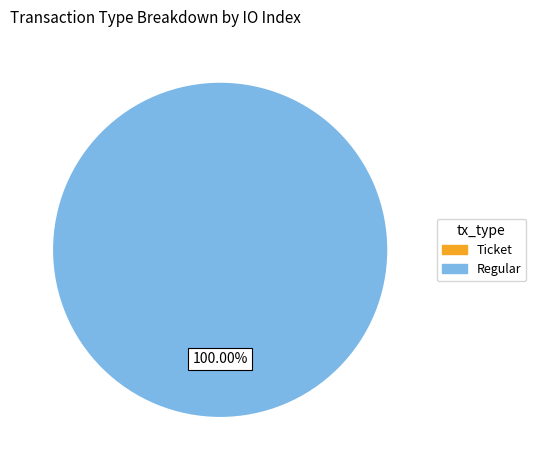

To the nearest percent, what is the difference between the Regular and Ticket slice percentages?

100%